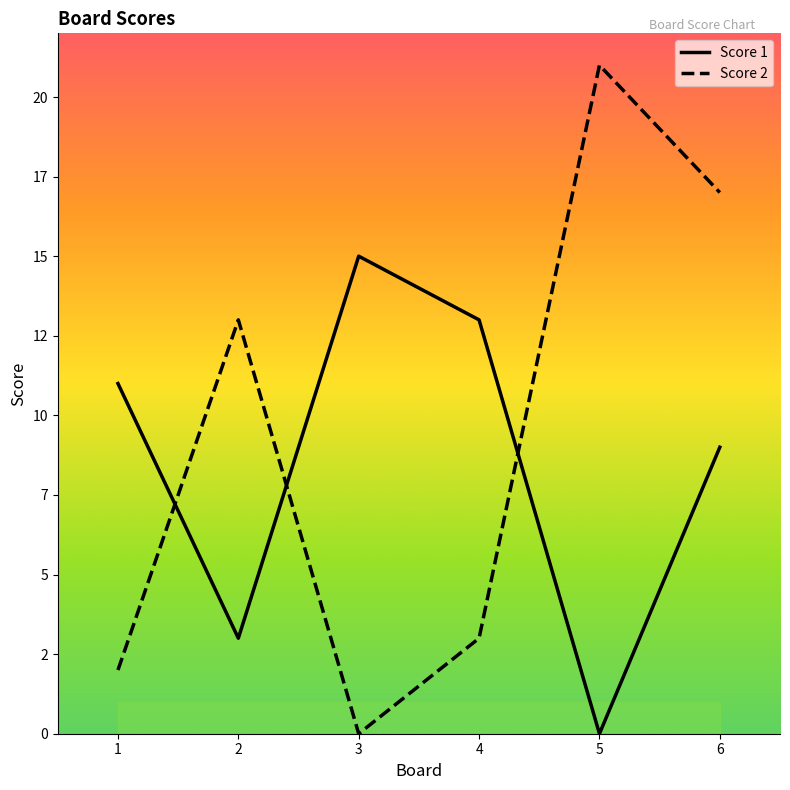

Which category has the highest value across all series?

5